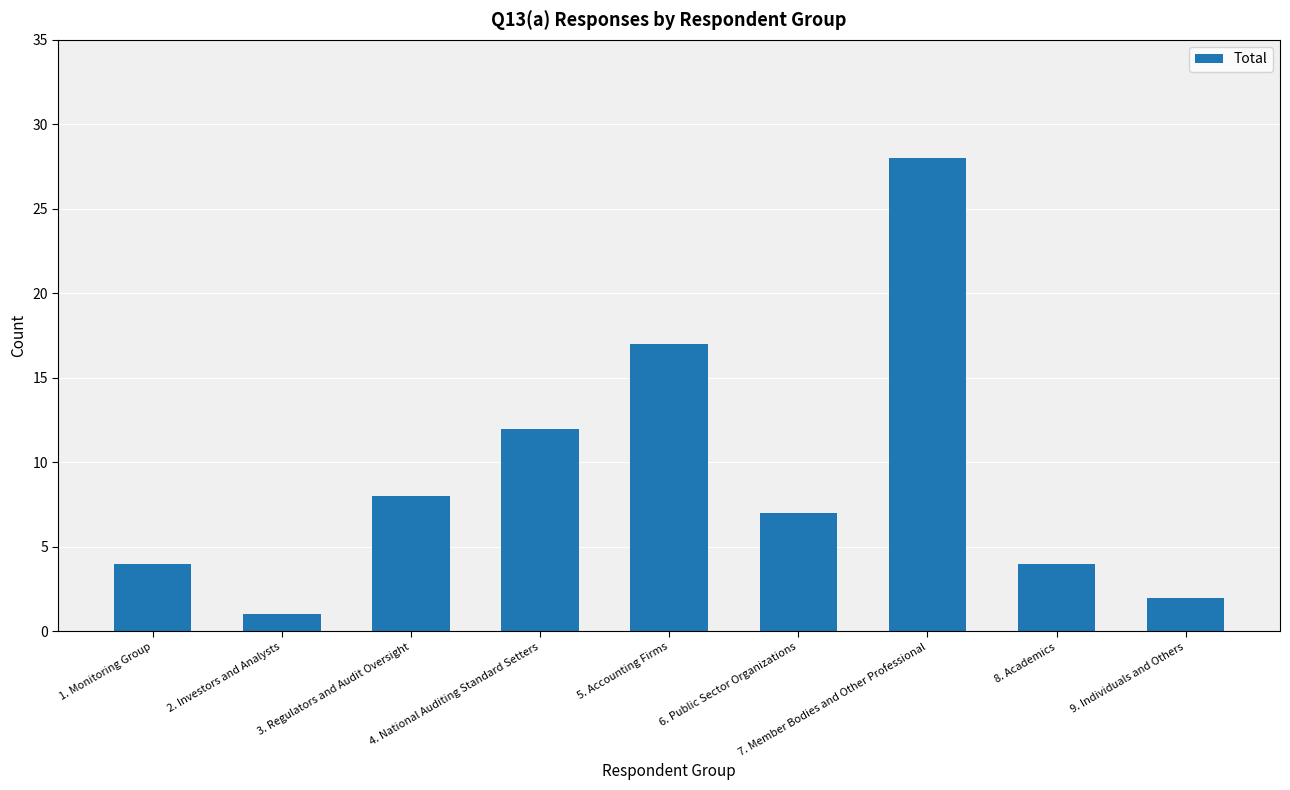

How many data points does each series have?

9